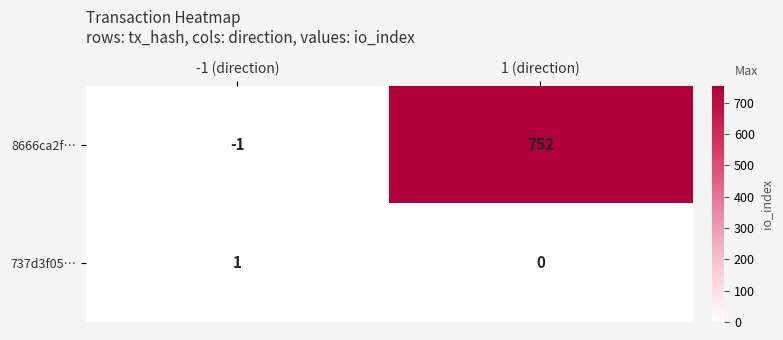

The 8666ca2f… series shows 752 at 1 (direction). True or false?

True